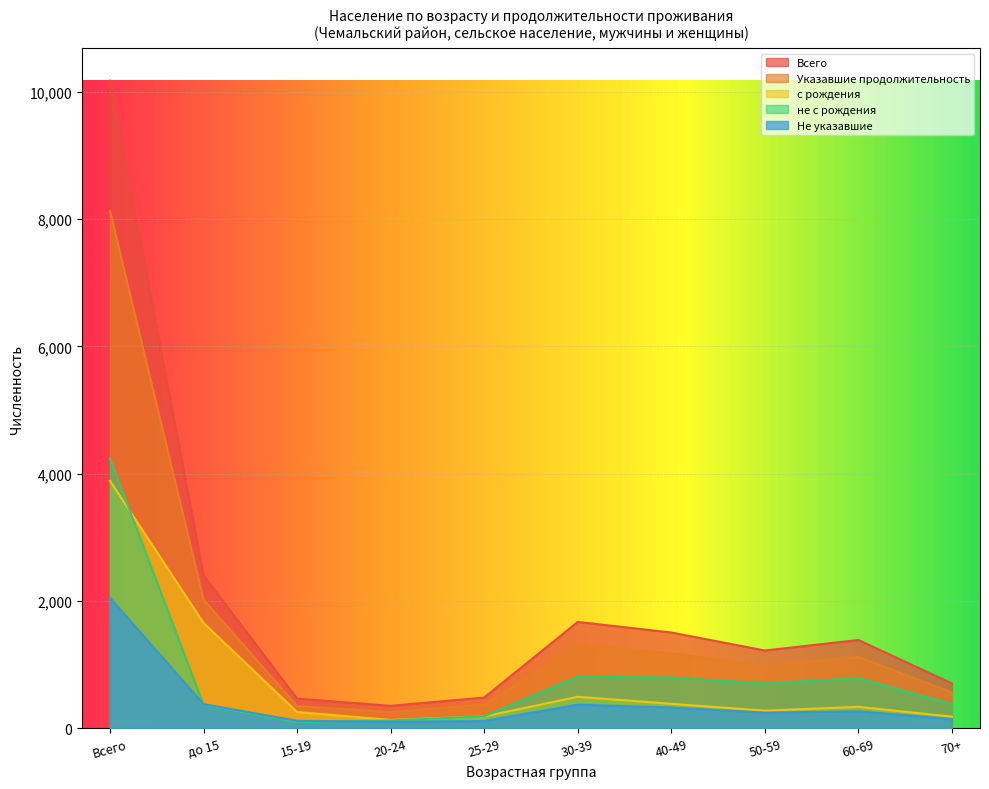

How many lines are shown in the chart?

5